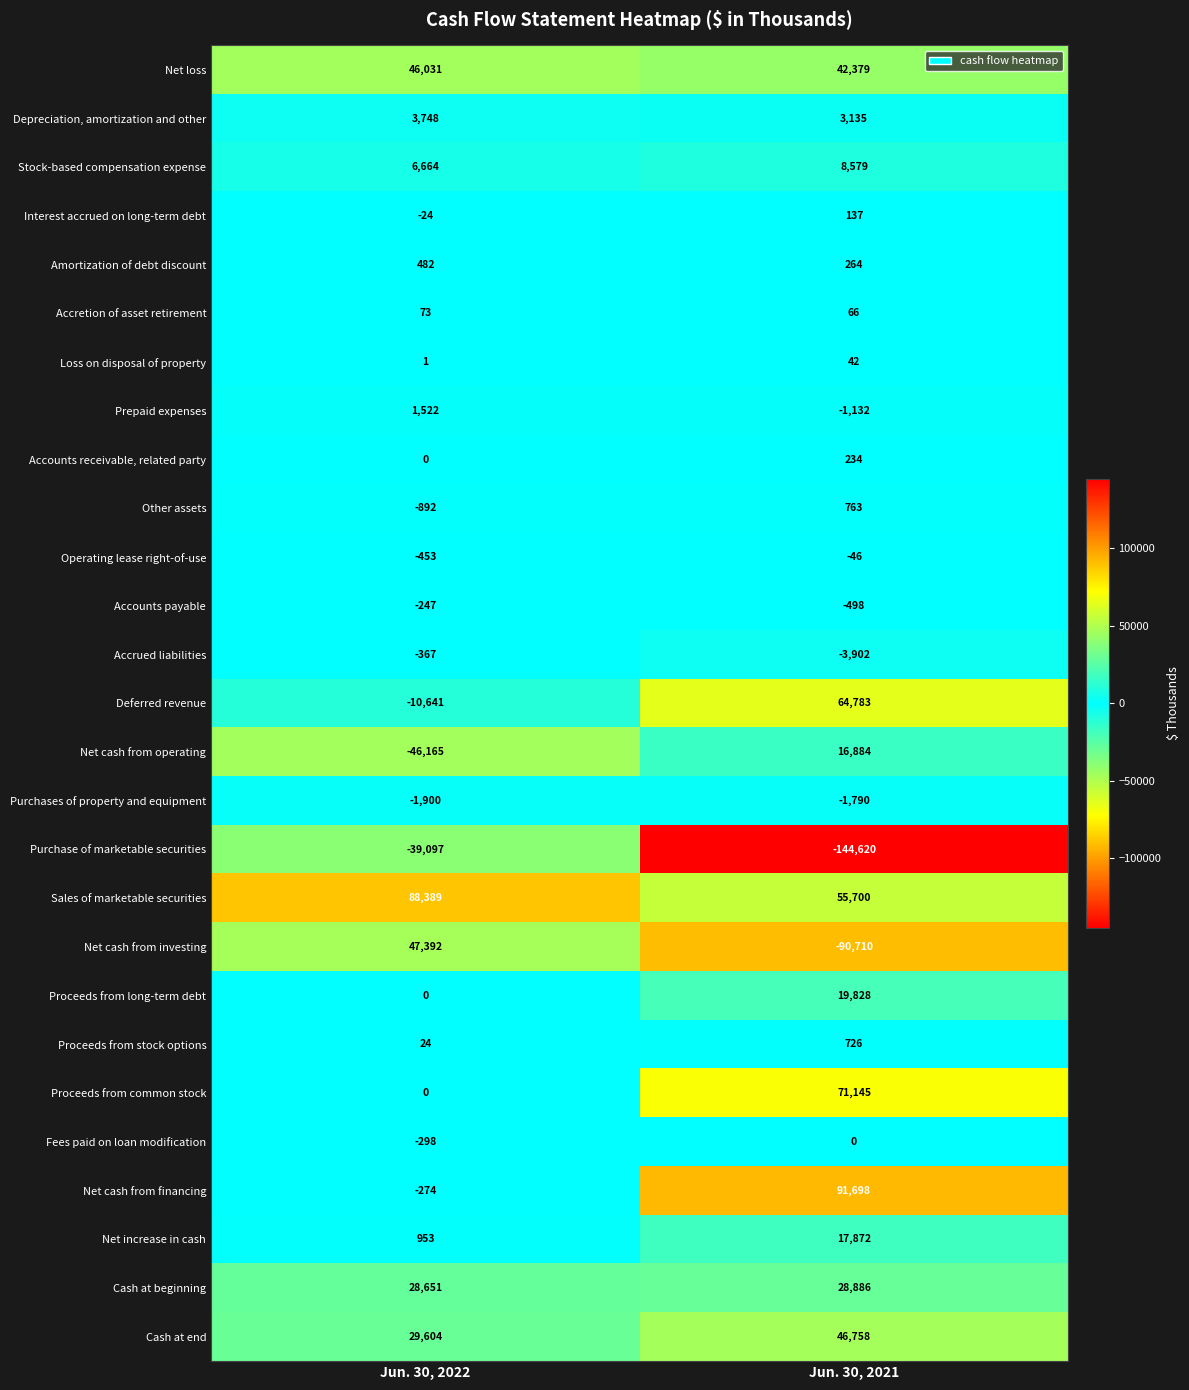

True or false: Interest accrued on long-term debt has a value of 194 at Jun. 30, 2021.

False